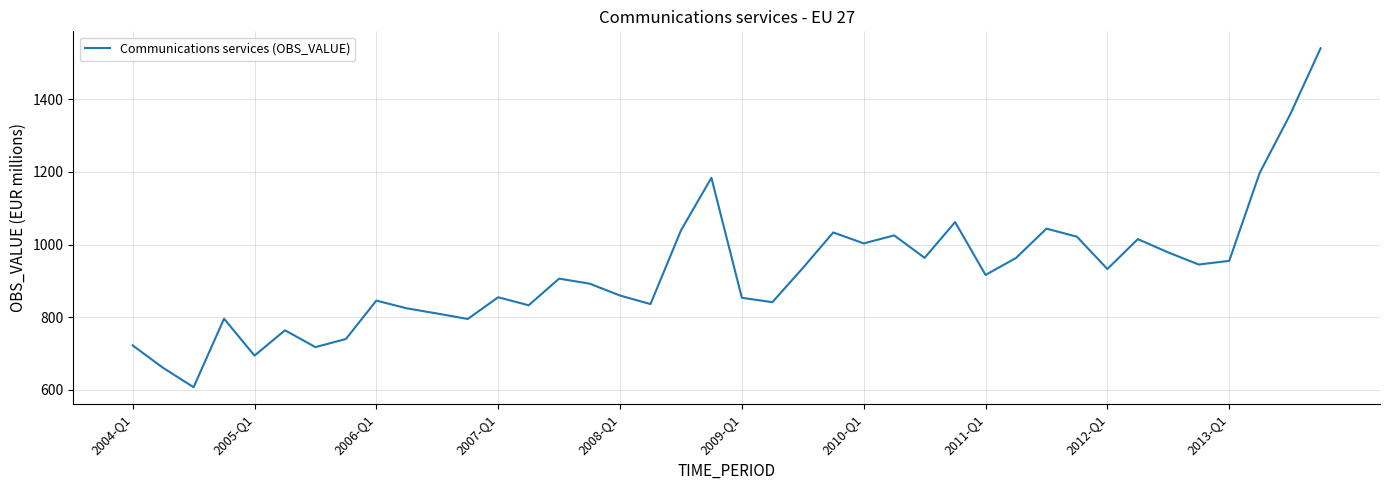

How many values are below 916?

20